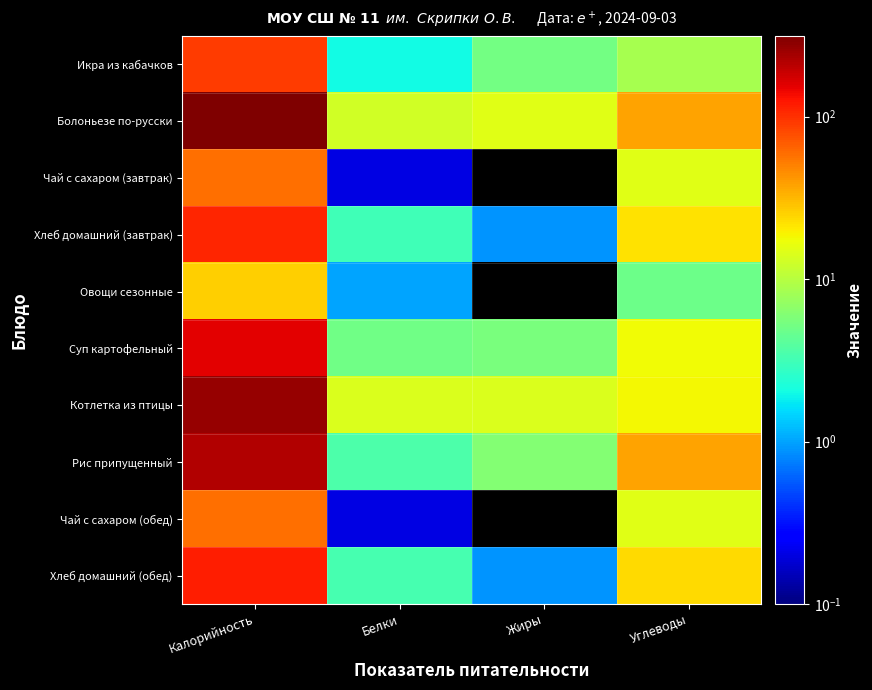

Which has a higher value, Белки or Калорийность?

Калорийность